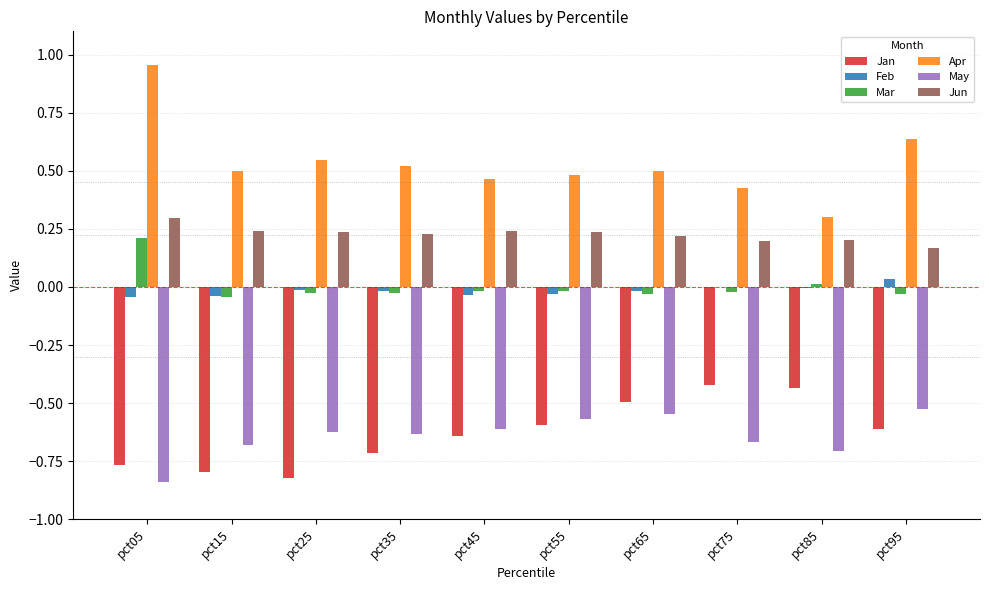

Which category has the highest value across all series?

pct05